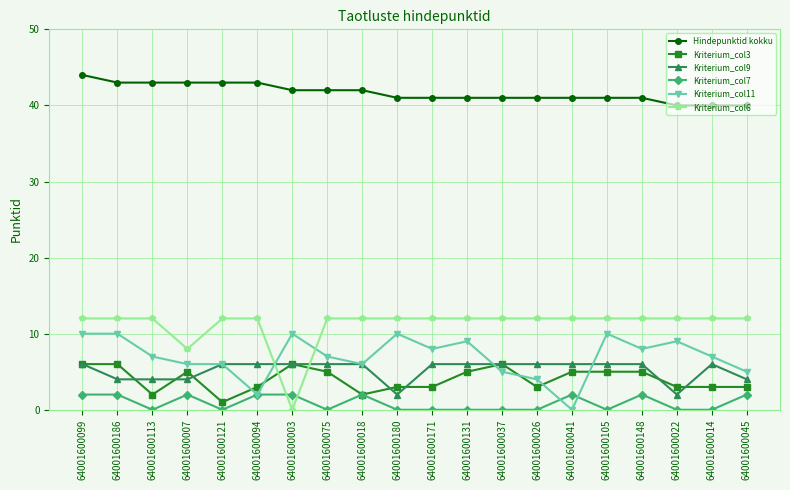

How many lines are shown in the chart?

6